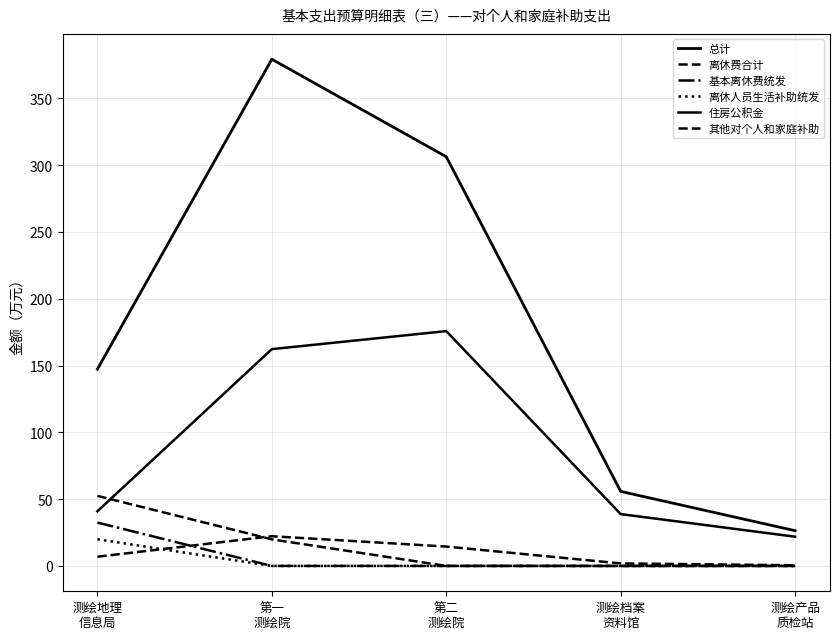

How many lines are shown in the chart?

6